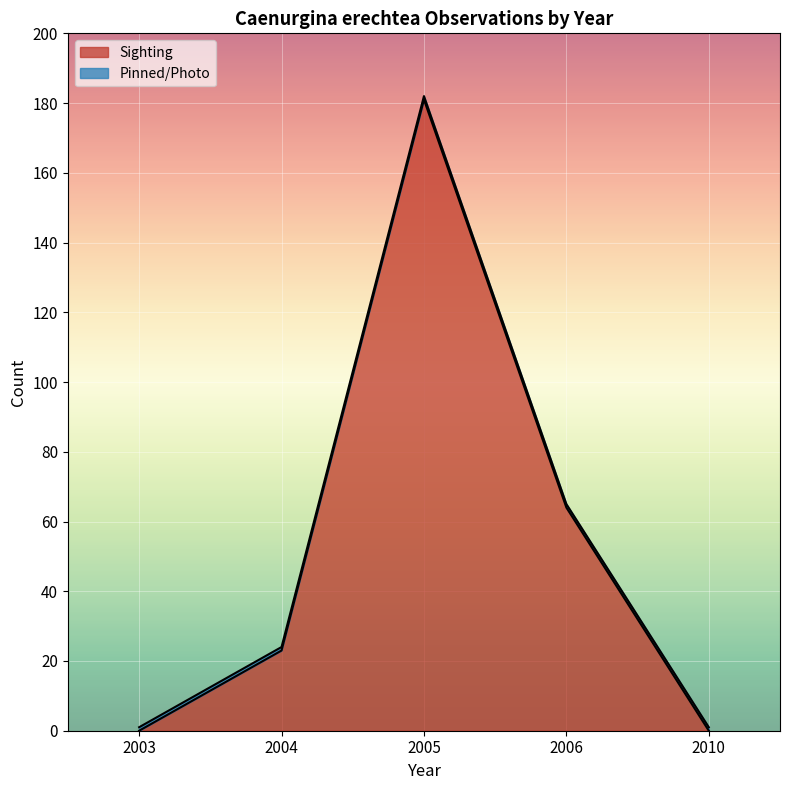

True or false: Sighting Count and Count intersect in this chart.

False